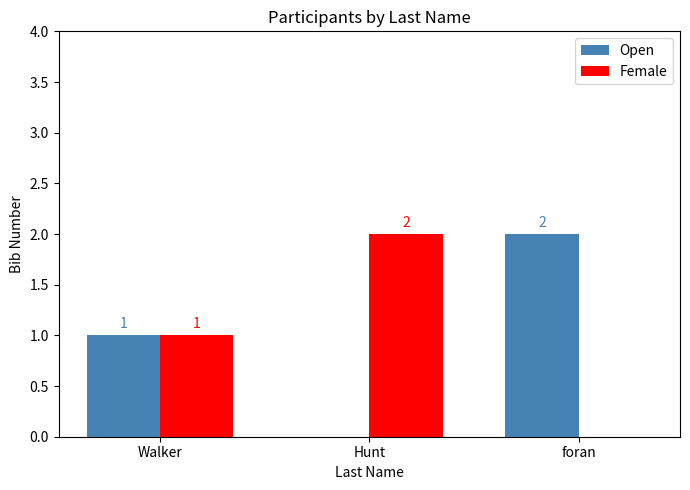

Which category has the highest value in the Female series?

Hunt